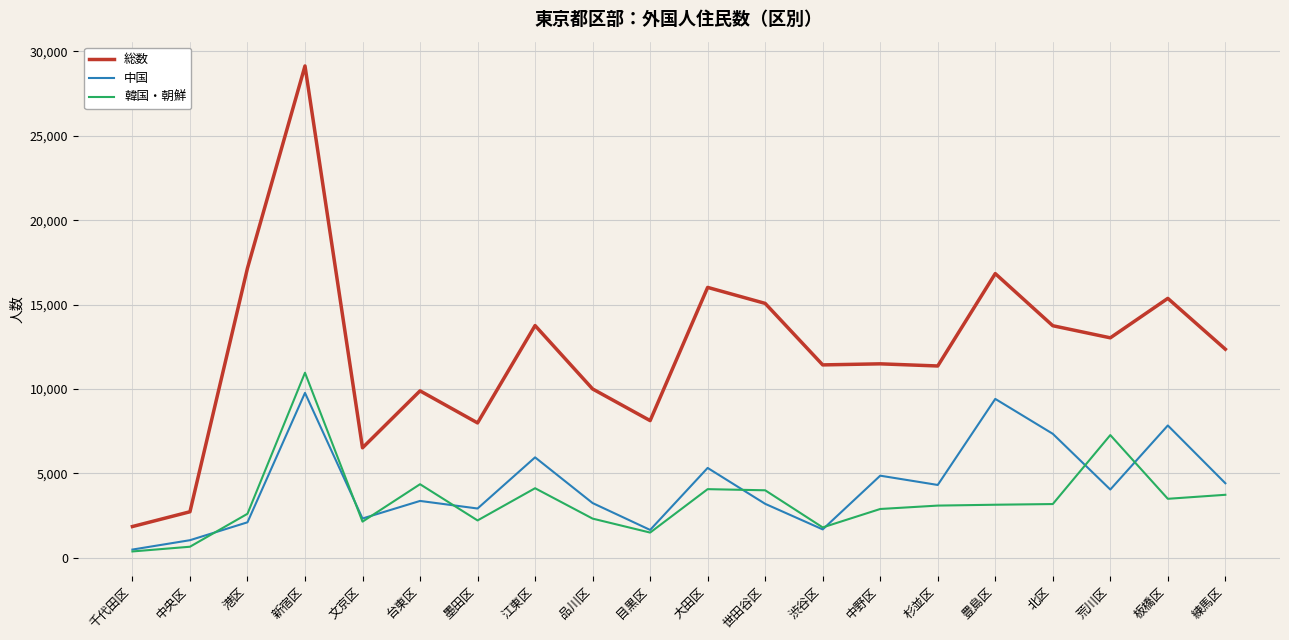

True or false: 中国 and 総数 cross at least once.

False